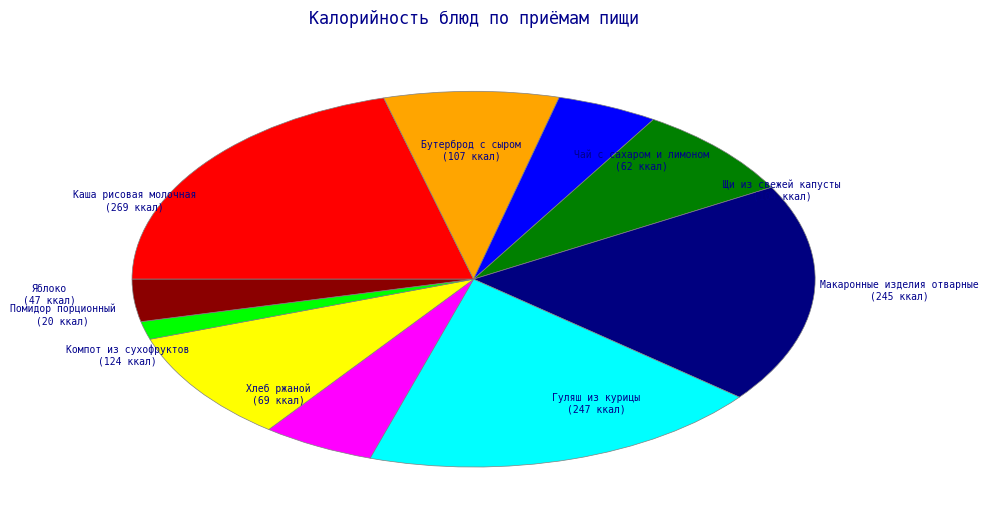

Does any single category account for the majority?

No